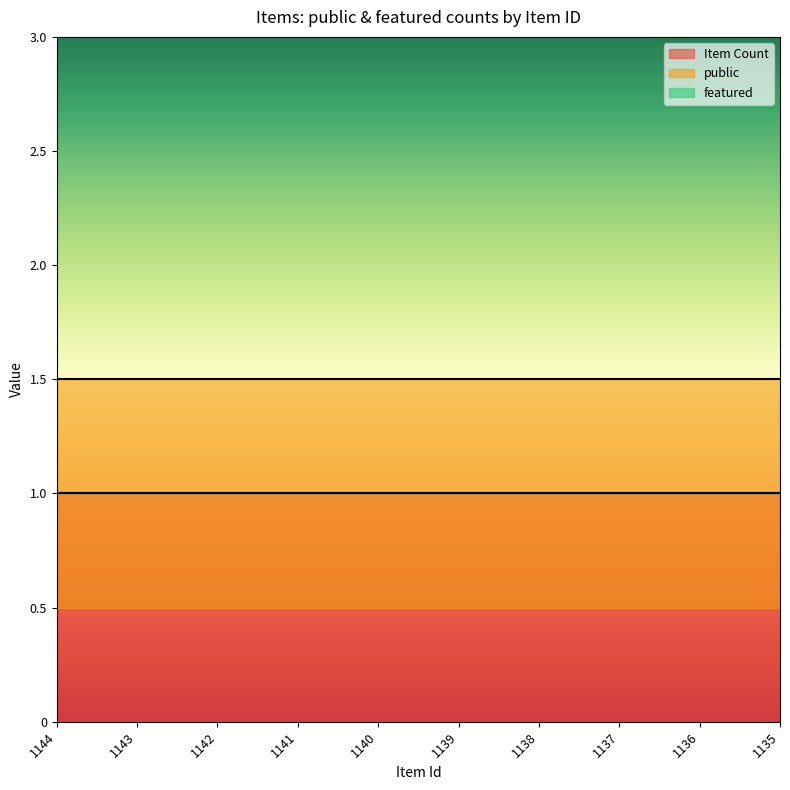

True or false: public and Item Count cross at least once.

False